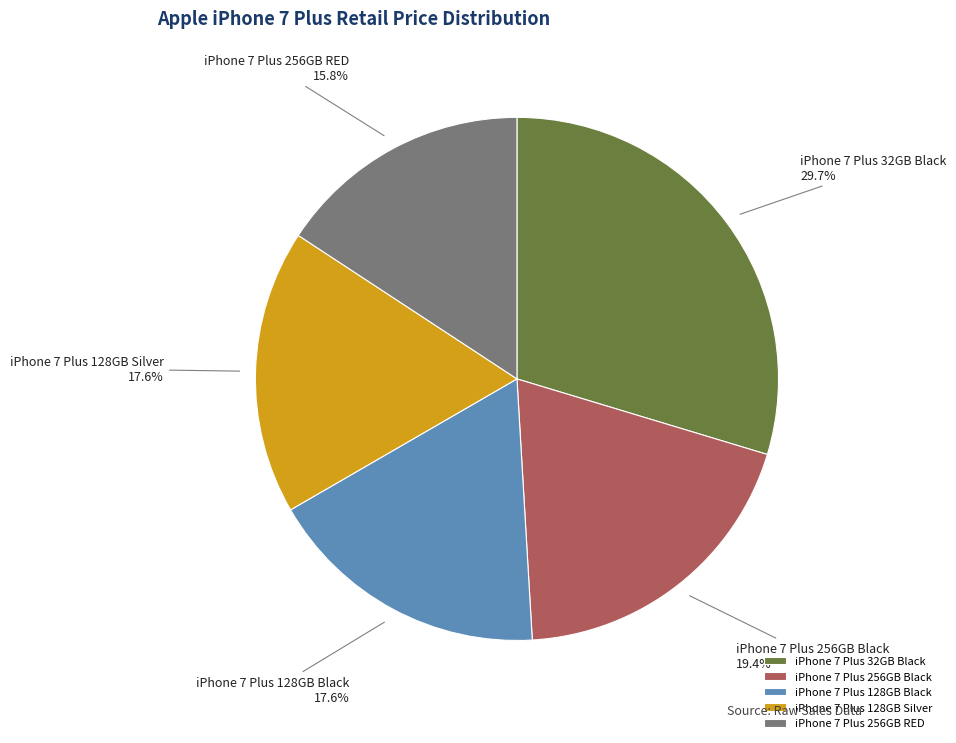

How many segments does this pie chart have?

5